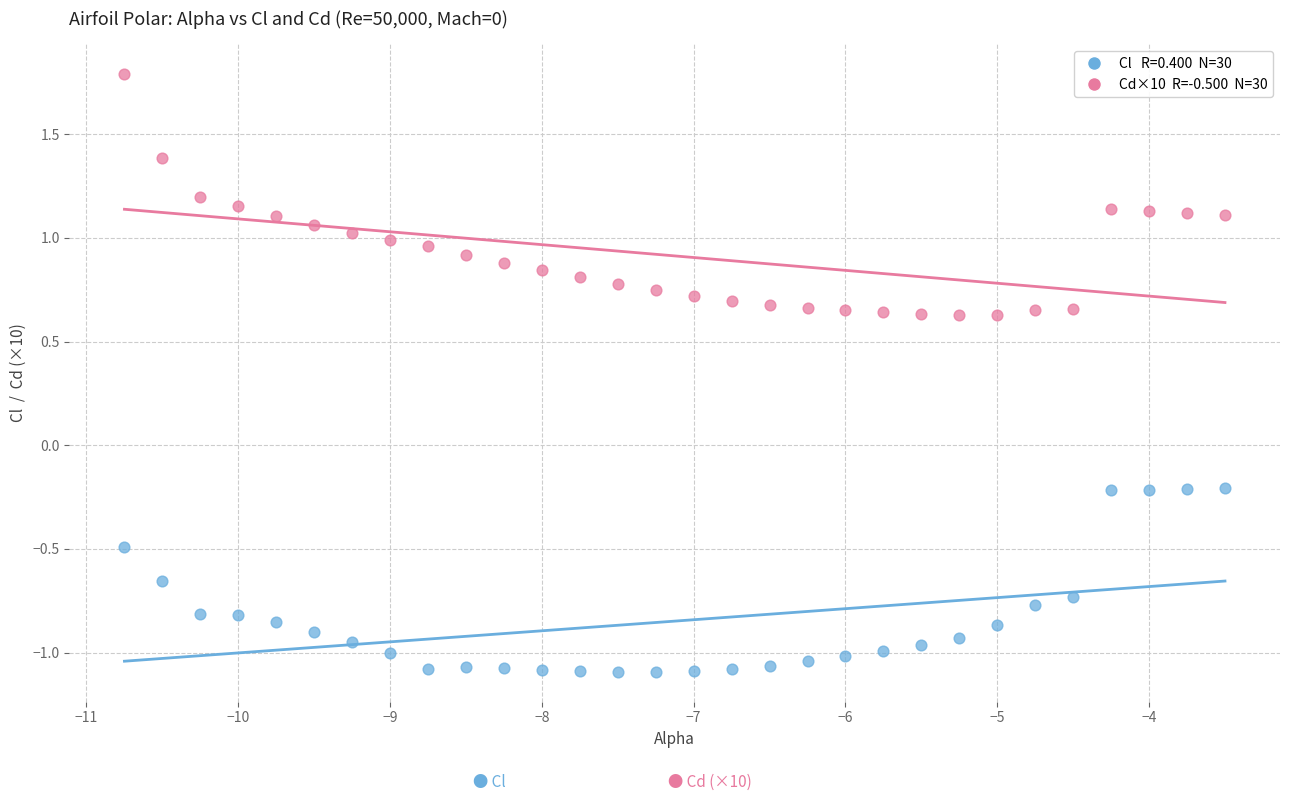

Across all data points, what is the range of Y values (max minus min)?

2.9